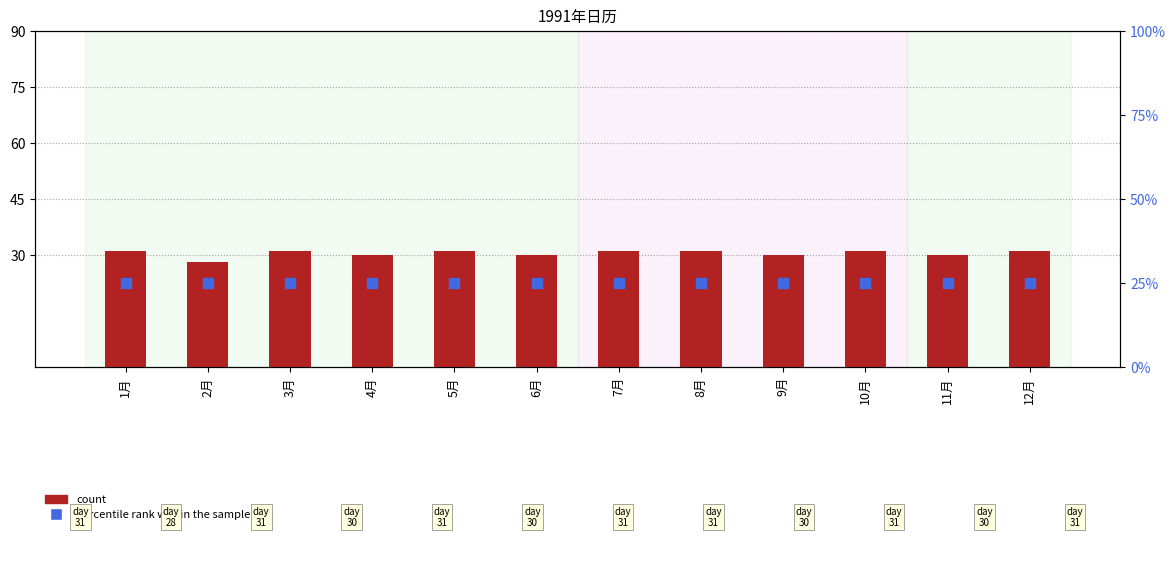

Which series contains the lowest Y value?

percentile rank within the sample